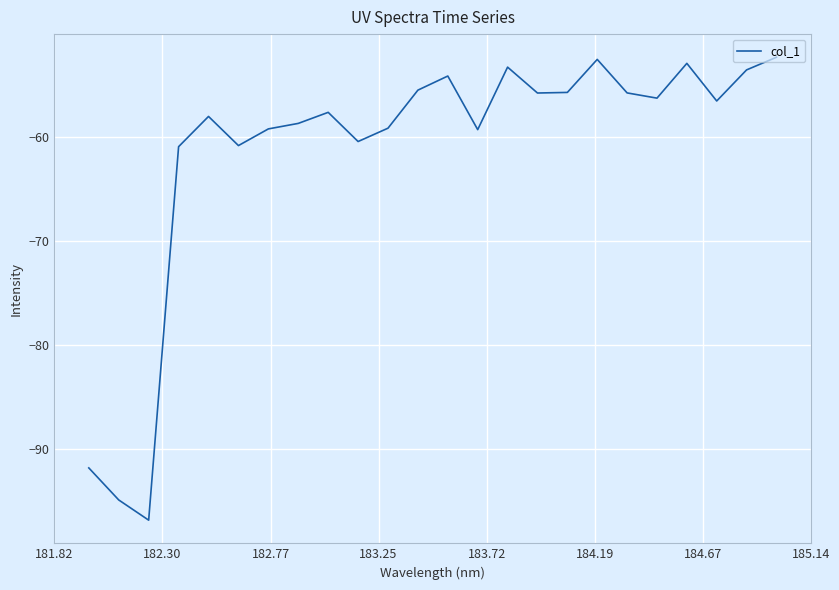

What is the maximum value shown in the chart?

-52.3